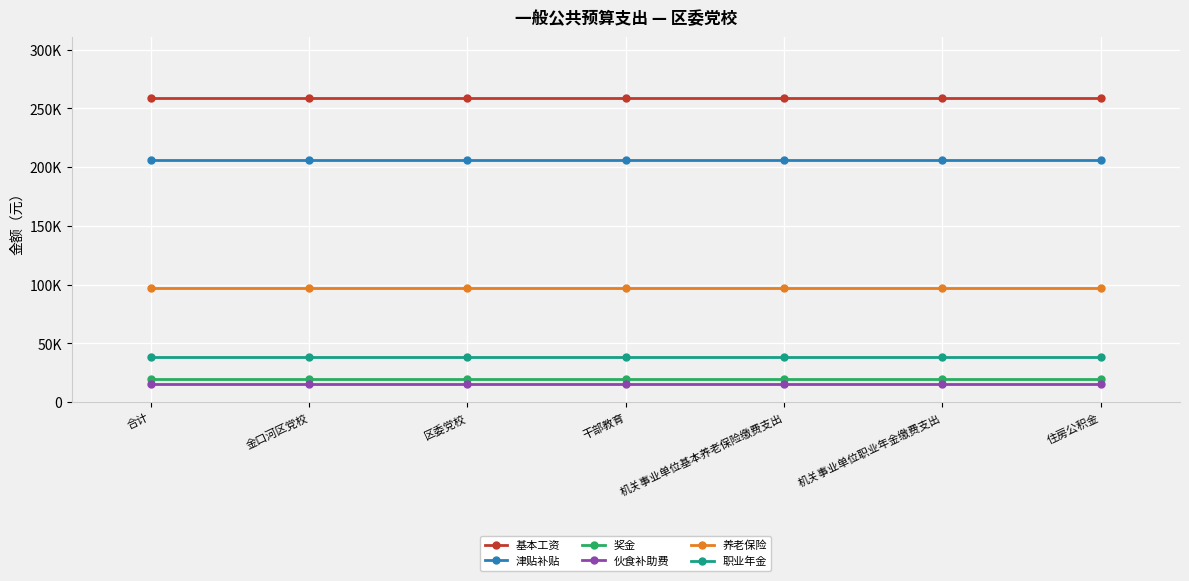

Reading left to right, what are all the values shown in this chart?

基本工资: 258816	258816	258816	258816	258816	258816	258816
津贴补贴: 206220	206220	206220	206220	206220	206220	206220
奖金: 19671	19671	19671	19671	19671	19671	19671
伙食补助费: 15840	15840	15840	15840	15840	15840	15840
养老保险: 96960	96960	96960	96960	96960	96960	96960
职业年金: 38796	38796	38796	38796	38796	38796	38796